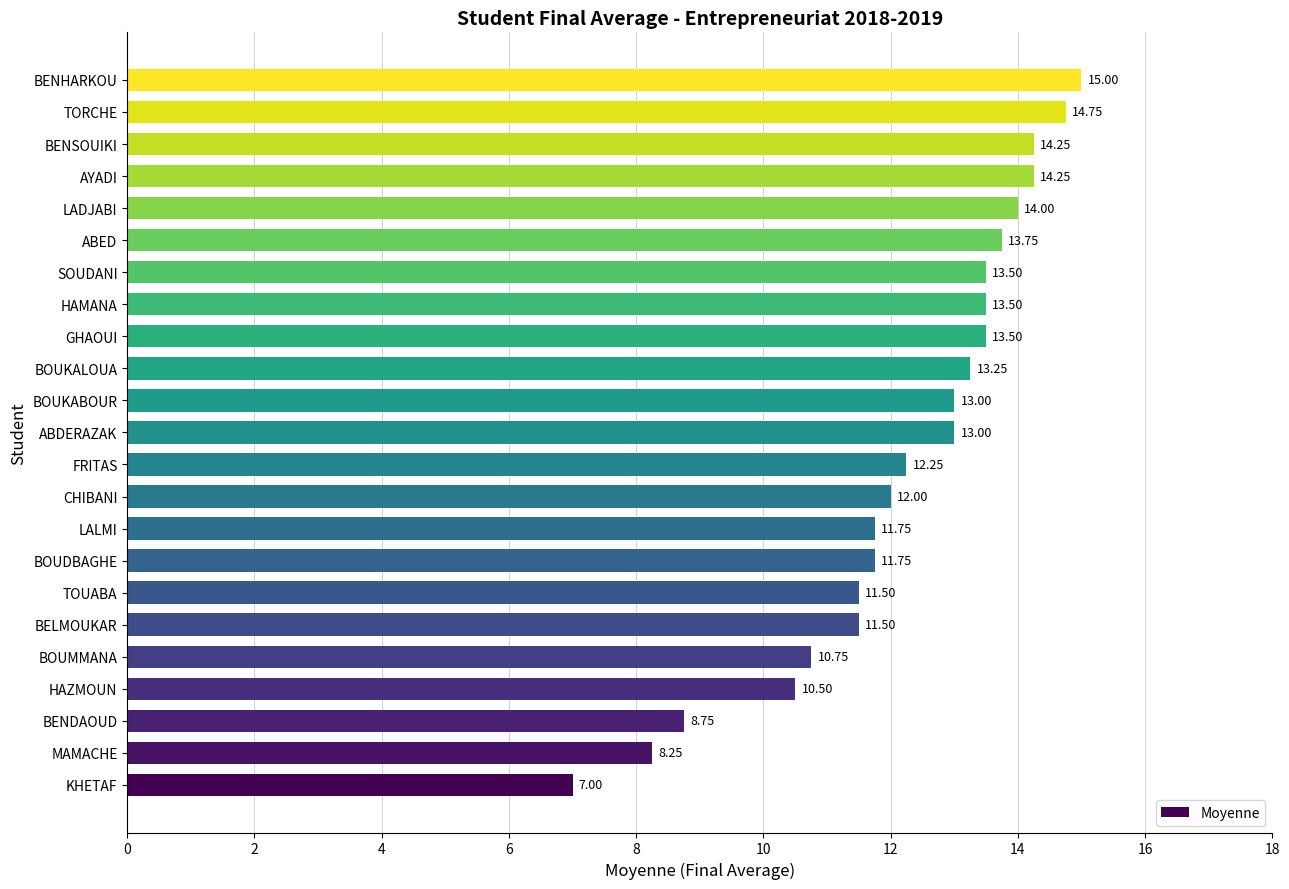

What is the minimum value shown in the chart?

7.0